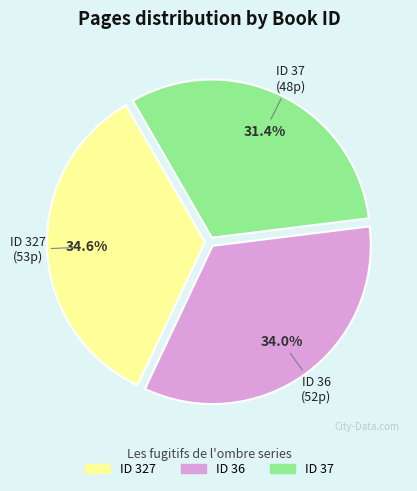

Does any single category account for the majority?

No